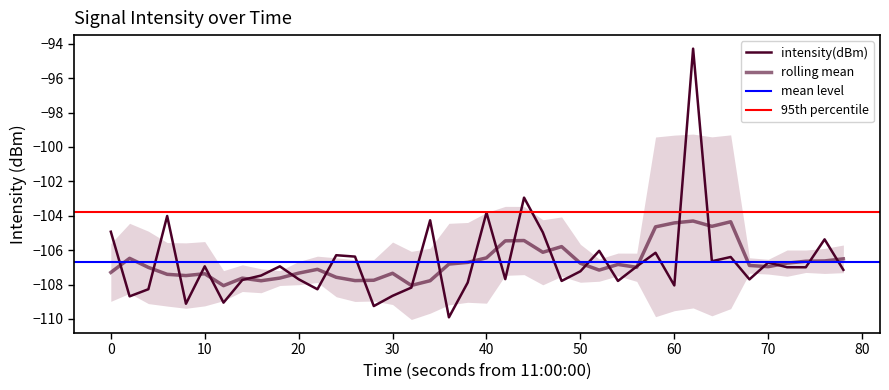

What is the minimum value shown in the chart?

-109.9